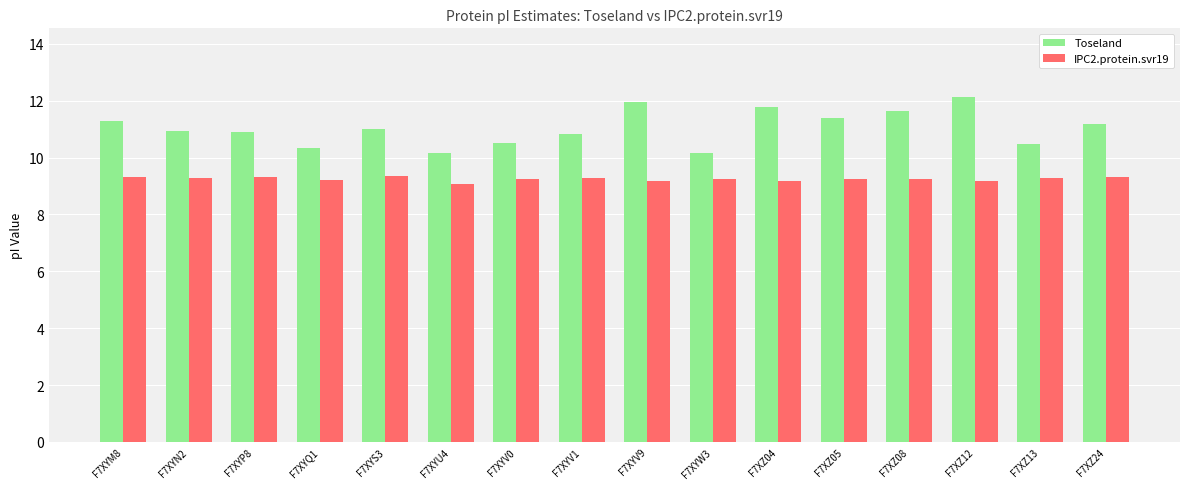

What is the sum of the IPC2.protein.svr19 values at F7XZ12 and F7XYP8?

18.5